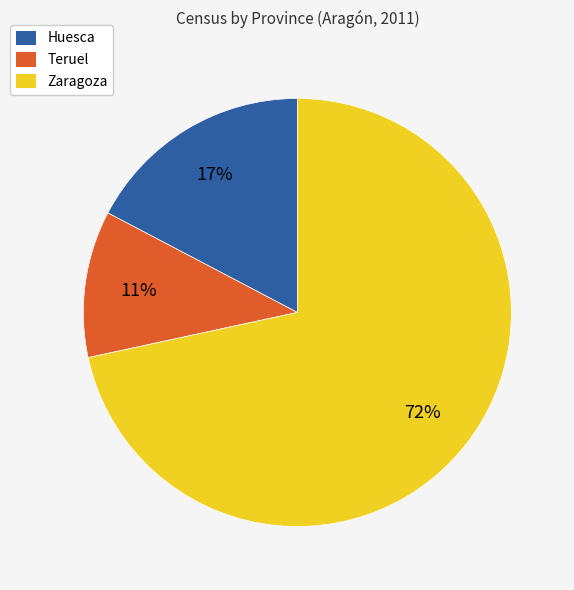

How many segments does this pie chart have?

3